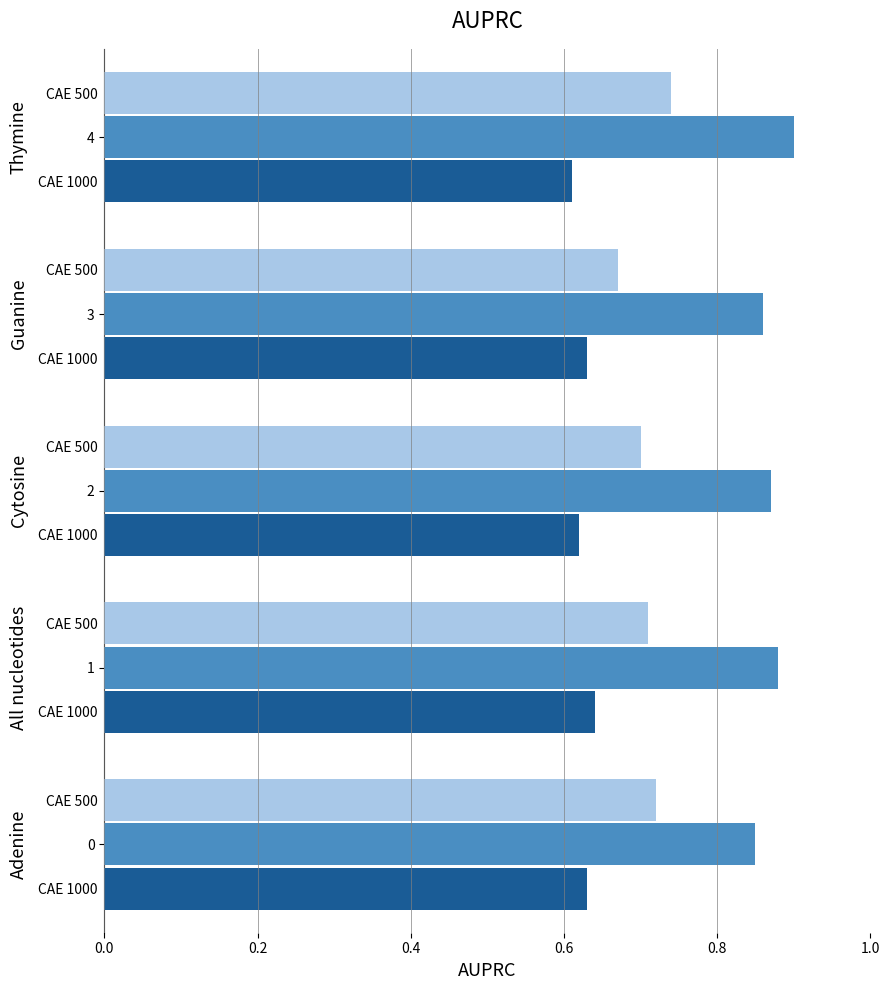

What is the spread (max minus min) of values at Thymine?

0.3